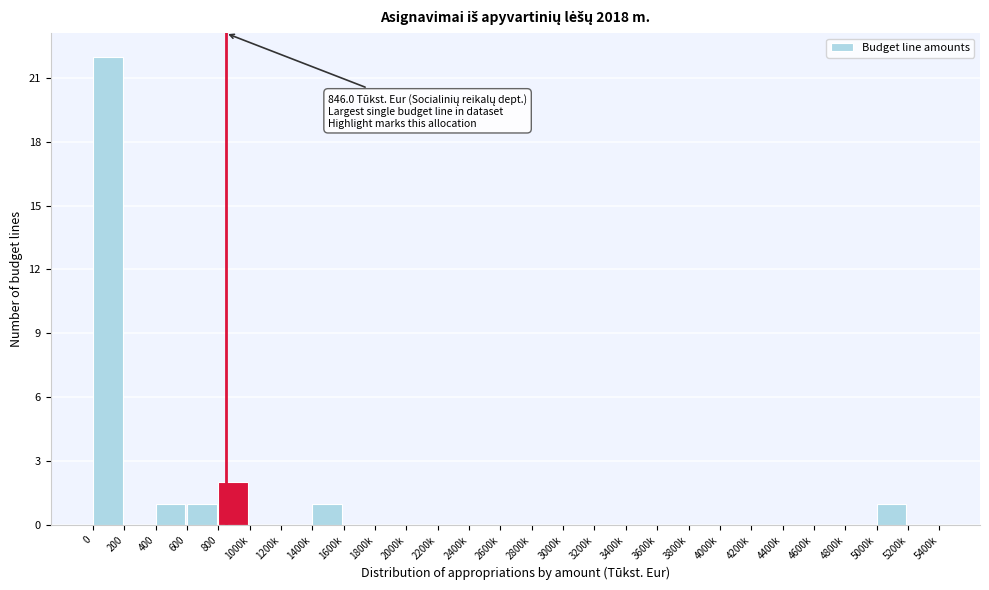

Reading left to right, what are all the values shown in this chart?

0=22	200=0	400=1	600=1	800=2	1000k=0	1200k=0	1400k=1	1600k=0	1800k=0	2000k=0	2200k=0	2400k=0	2600k=0	2800k=0	3000k=0	3200k=0	3400k=0	3600k=0	3800k=0	4000k=0	4200k=0	4400k=0	4600k=0	4800k=0	5000k=1	5200k=0